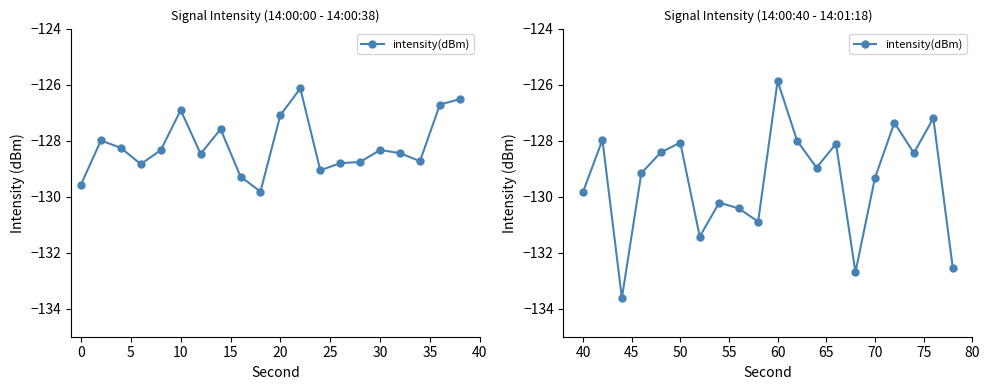

True or false: the data has more than 1 interior local peaks.

True